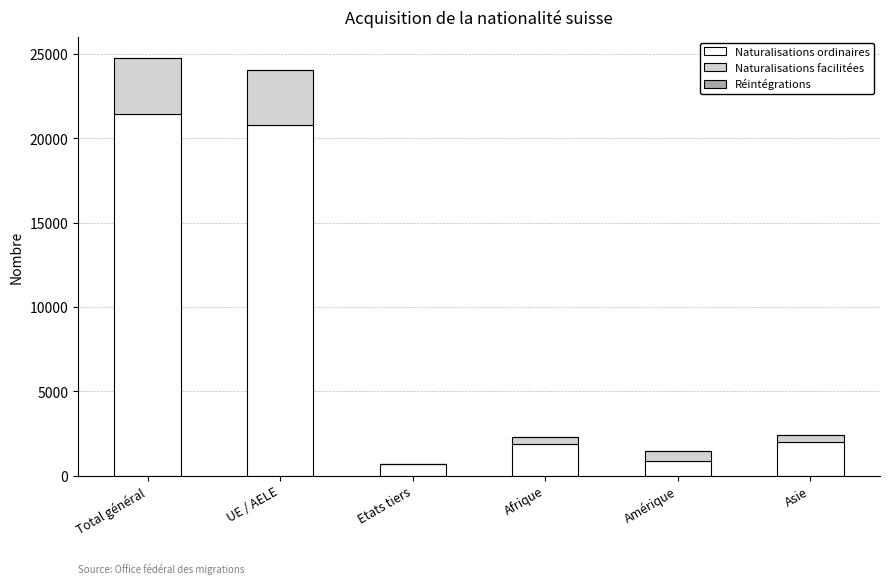

Which category has the highest value in the Naturalisations ordinaires series?

Total général